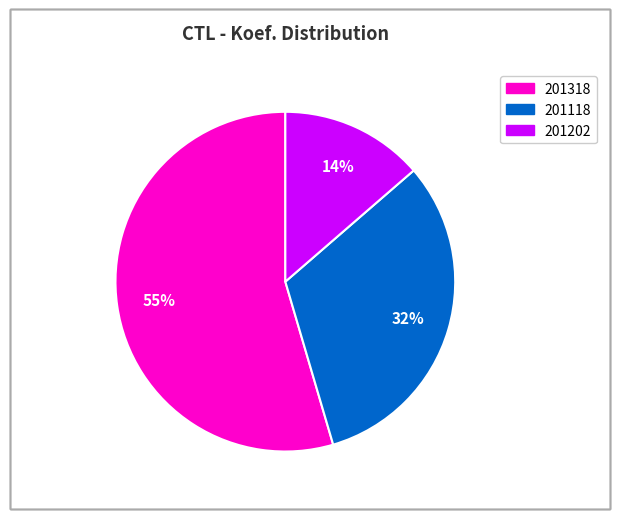

Rank the categories by value from highest to lowest.

201318, 201118, 201202